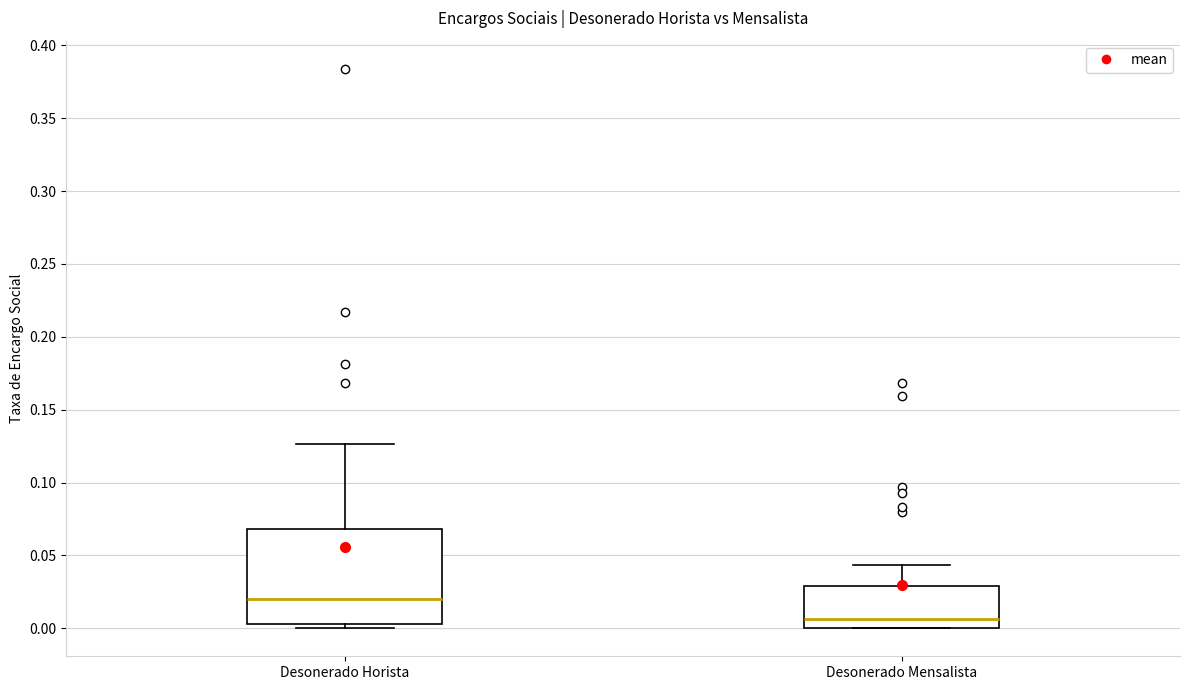

Comparing the boxes themselves (not the whiskers), which one is the tallest?

Desonerado Horista